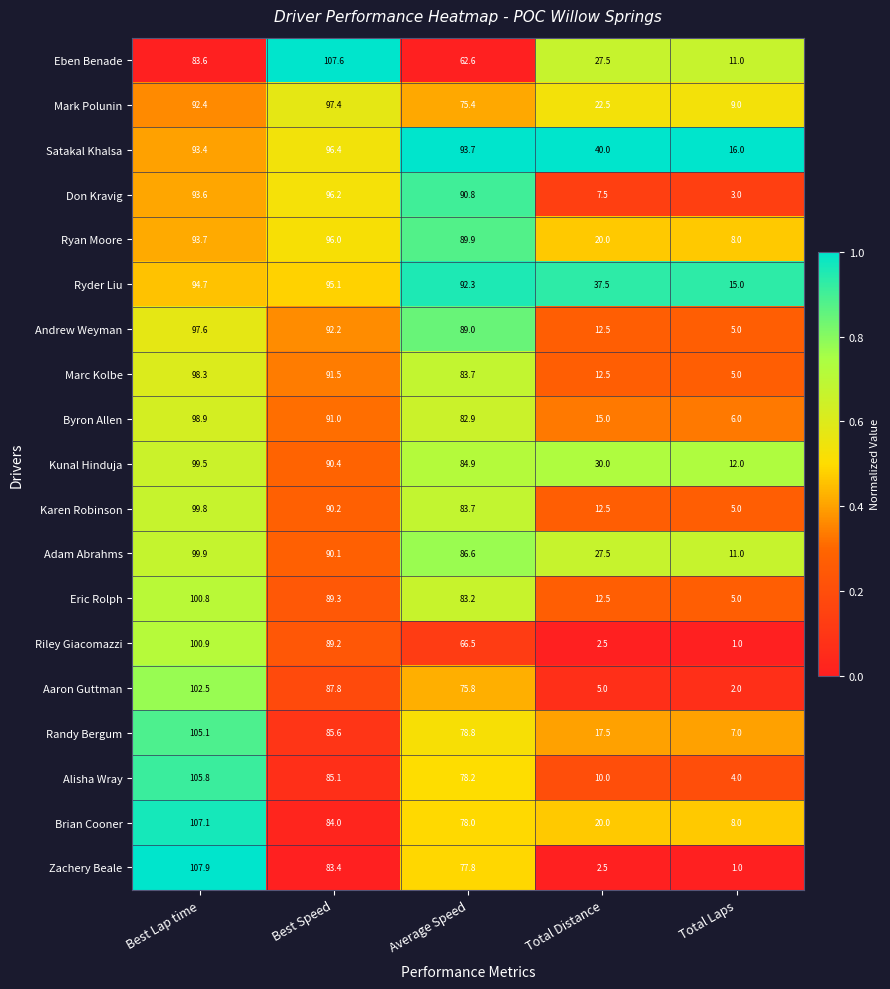

Which category has the lowest value across all series?

Total Laps